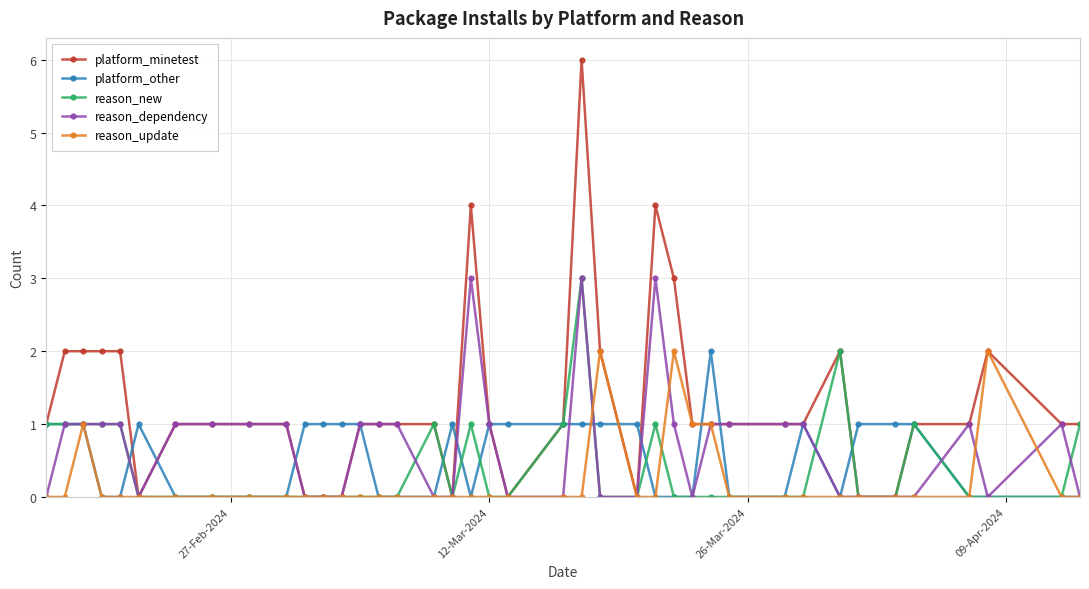

What is the difference between the maximum and minimum values in the reason_new series?

3